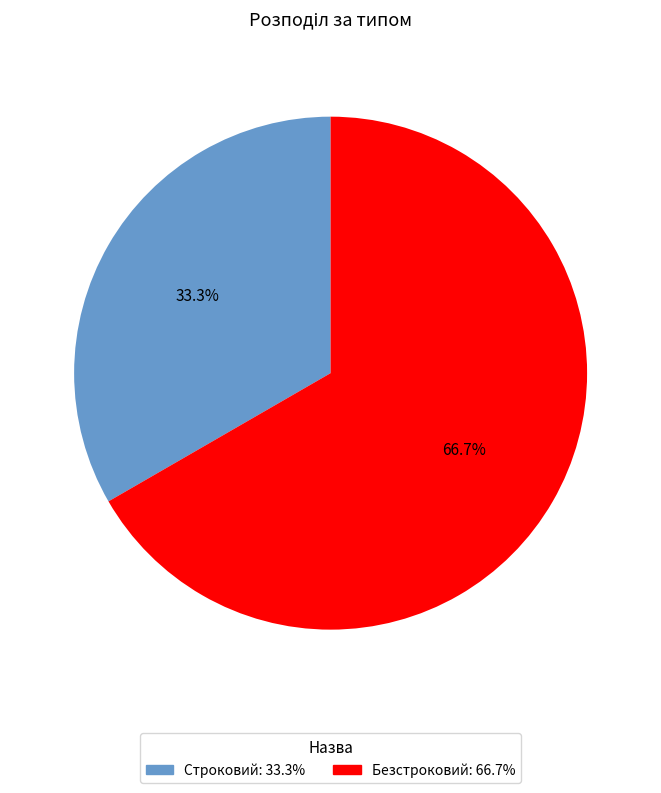

Which category has the smallest portion of the pie?

Строковий